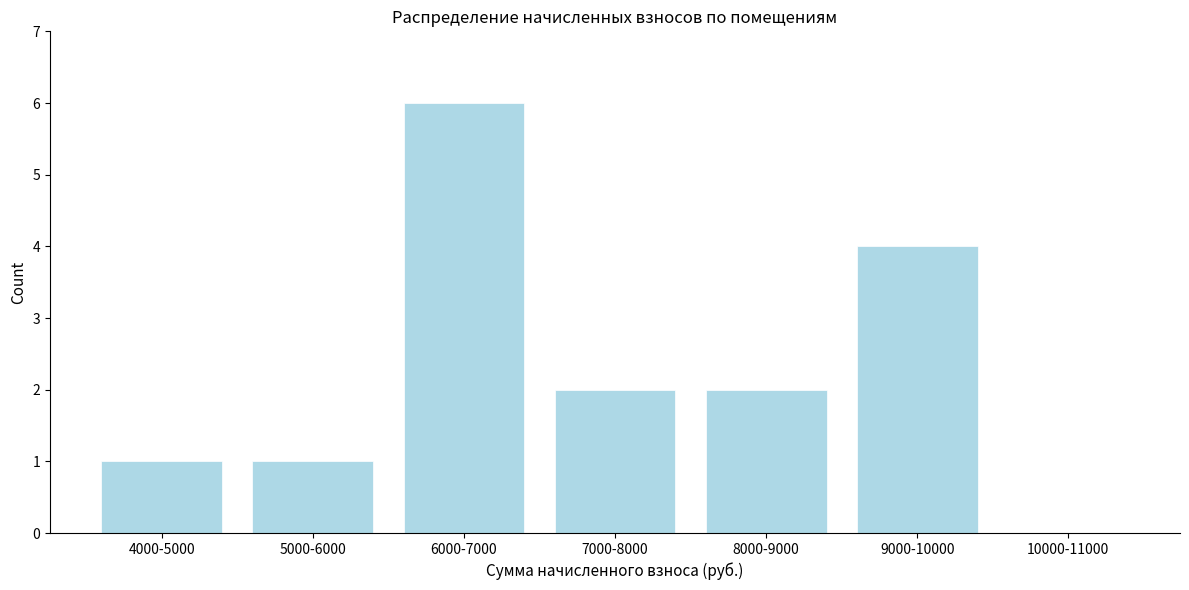

Reading left to right, list all the values displayed in this chart.

4000-5000=1	5000-6000=1	6000-7000=6	7000-8000=2	8000-9000=2	9000-10000=4	10000-11000=0